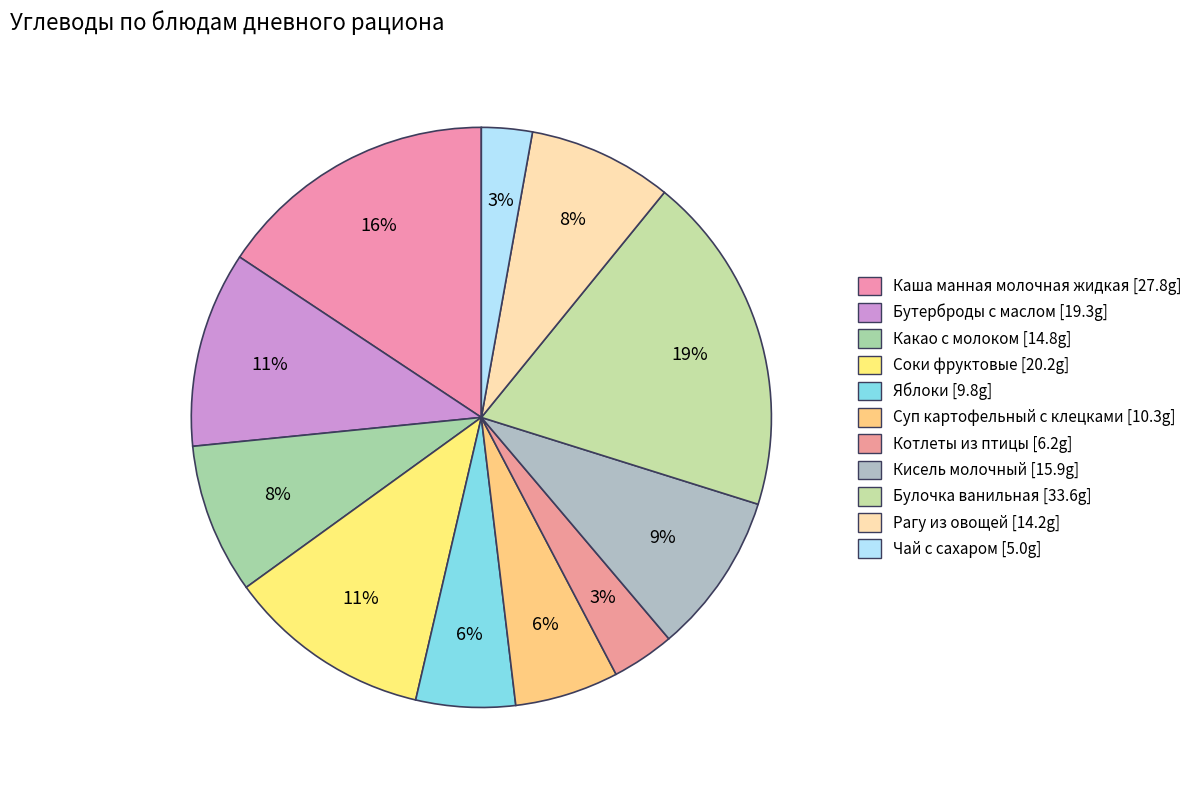

What percentage is NOT represented by Котлеты из птицы?

96.5%